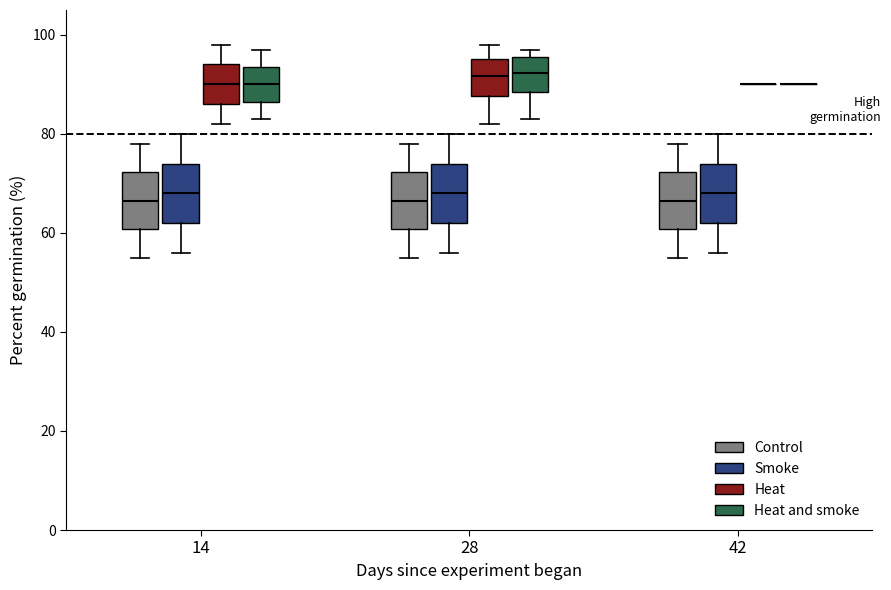

Where does the lower whisker of the box for 28 (Control) end on the y-axis? The values are not printed on the chart, so give them approximately, as read against the axis.

56